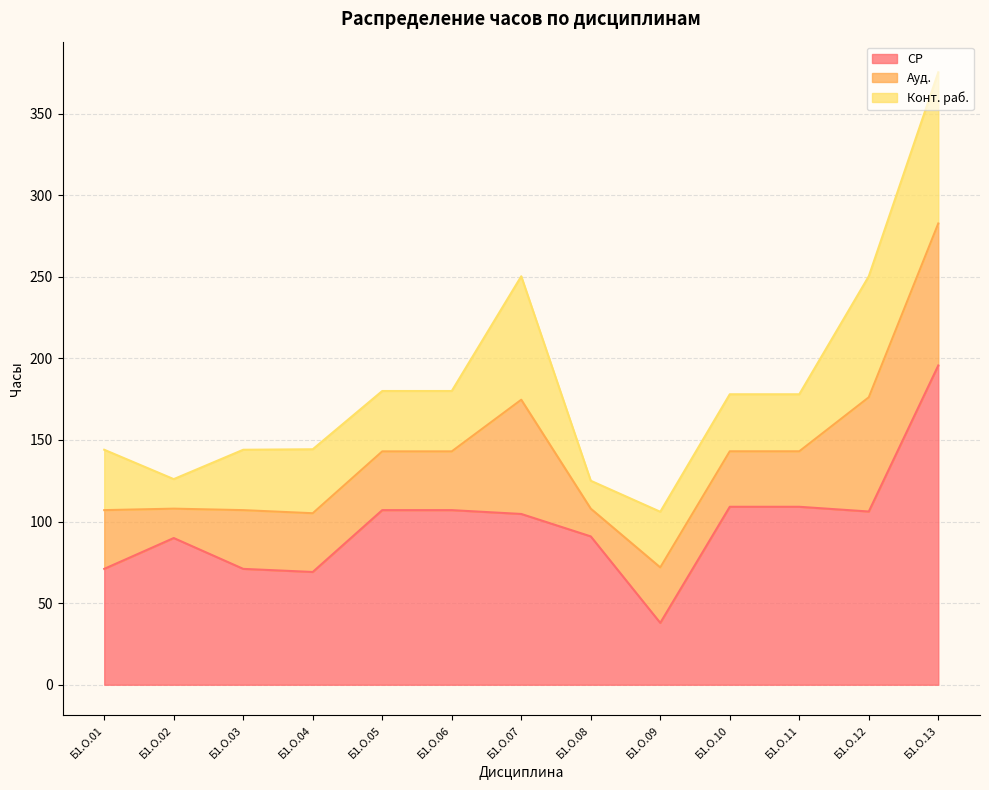

At which category does Ауд. reach its first local peak?

Б1.О.07